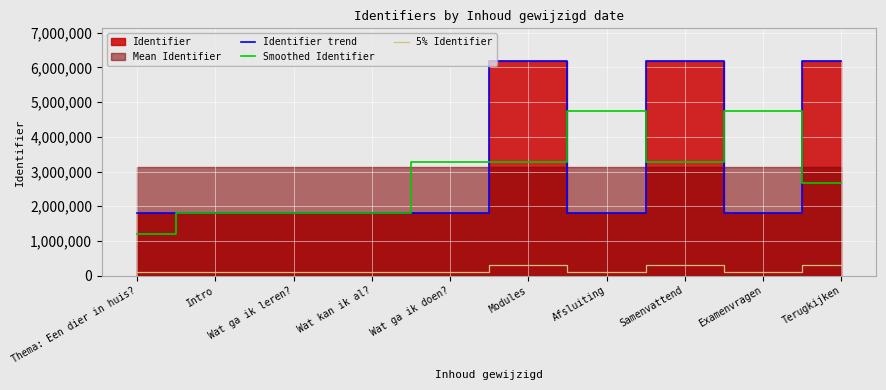

What is the lowest value of the Smoothed Identifier series?

1202171.0